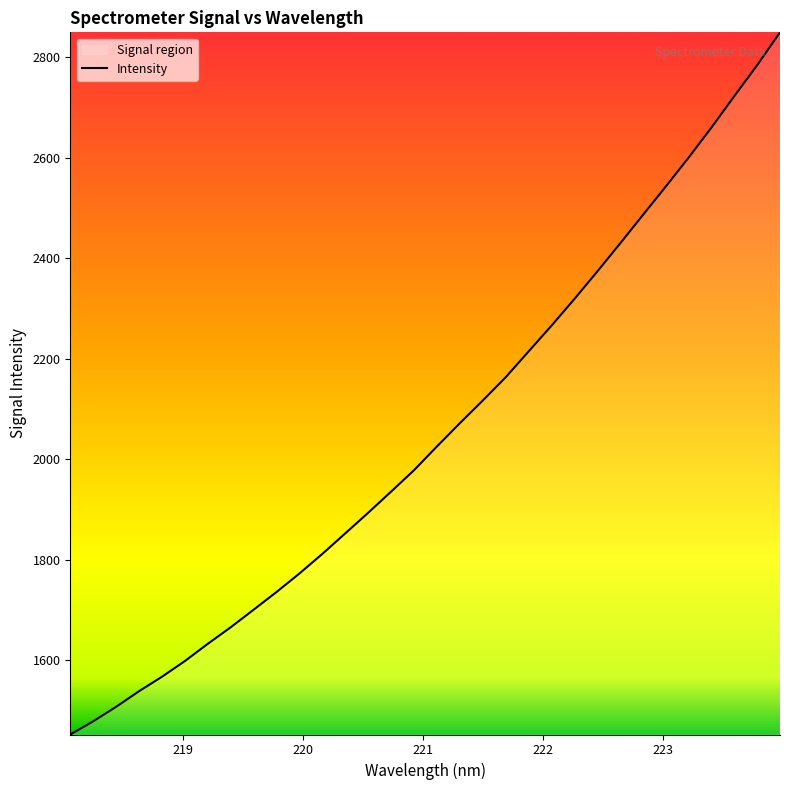

What is the greatest value displayed?

2849.9